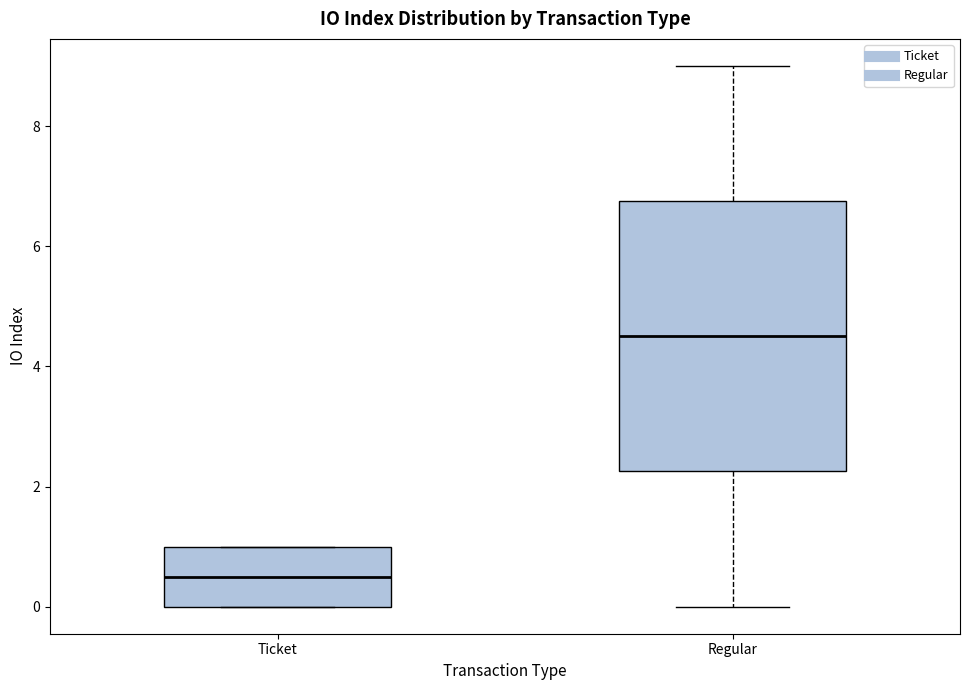

Reading left to right, read every box against the y-axis: the position of its median line, the range the box covers, and the ends of its whiskers. The values are not printed on the chart, so give them approximately, as read against the axis.

Ticket: median 0.6, box 0.0 to 1.0, whiskers 0.0 to 1.0
Regular: median 4.6, box 2.2 to 6.8, whiskers 0.0 to 9.0